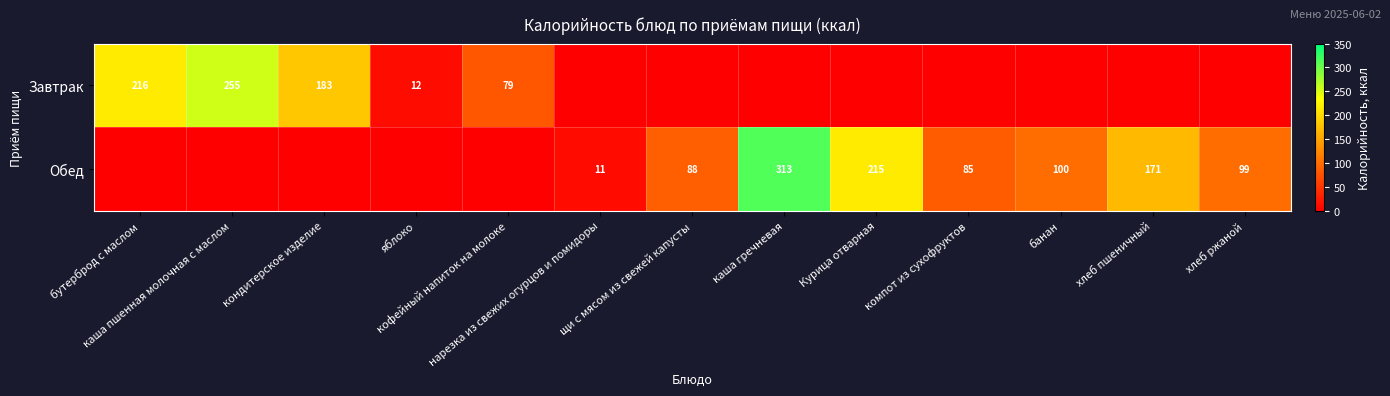

Which label corresponds to the smallest value in the chart?

нарезка из свежих огурцов и помидоры